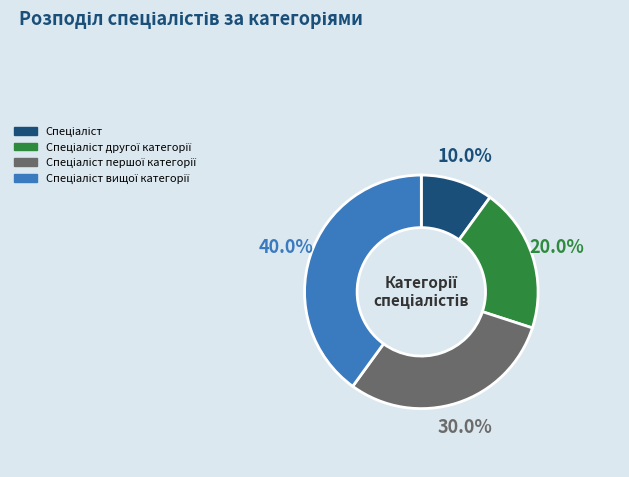

Is there any slice that represents more than half of the pie?

No